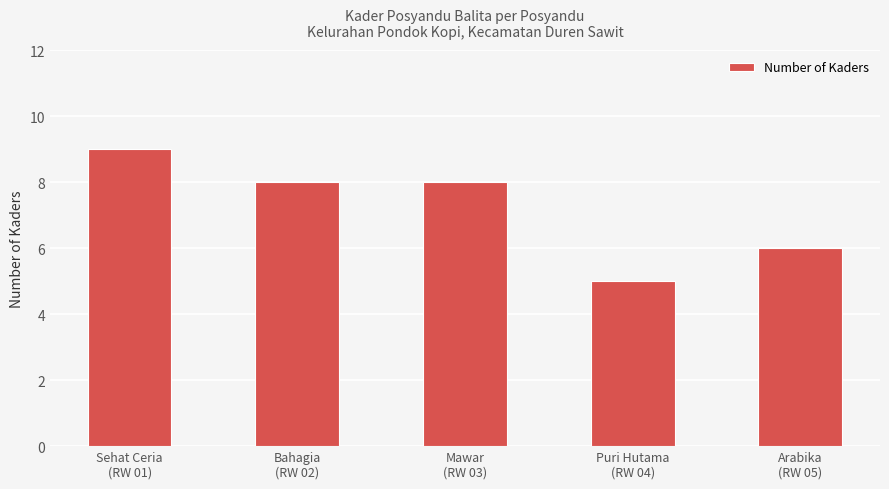

What value does the data have at Mawar
(RW 03)?

8